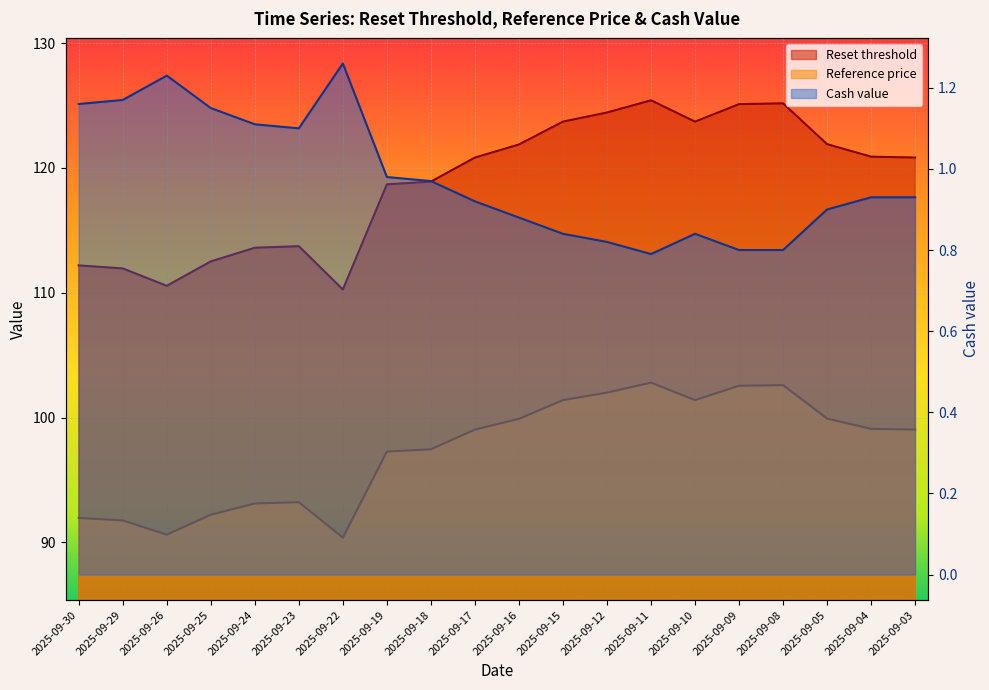

Which has a higher value, 2025-09-15 or 2025-09-19?

2025-09-15